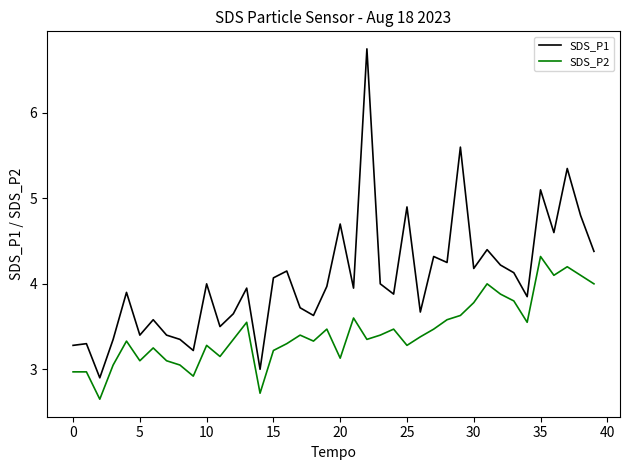

What is the maximum value for SDS_P2?

4.3